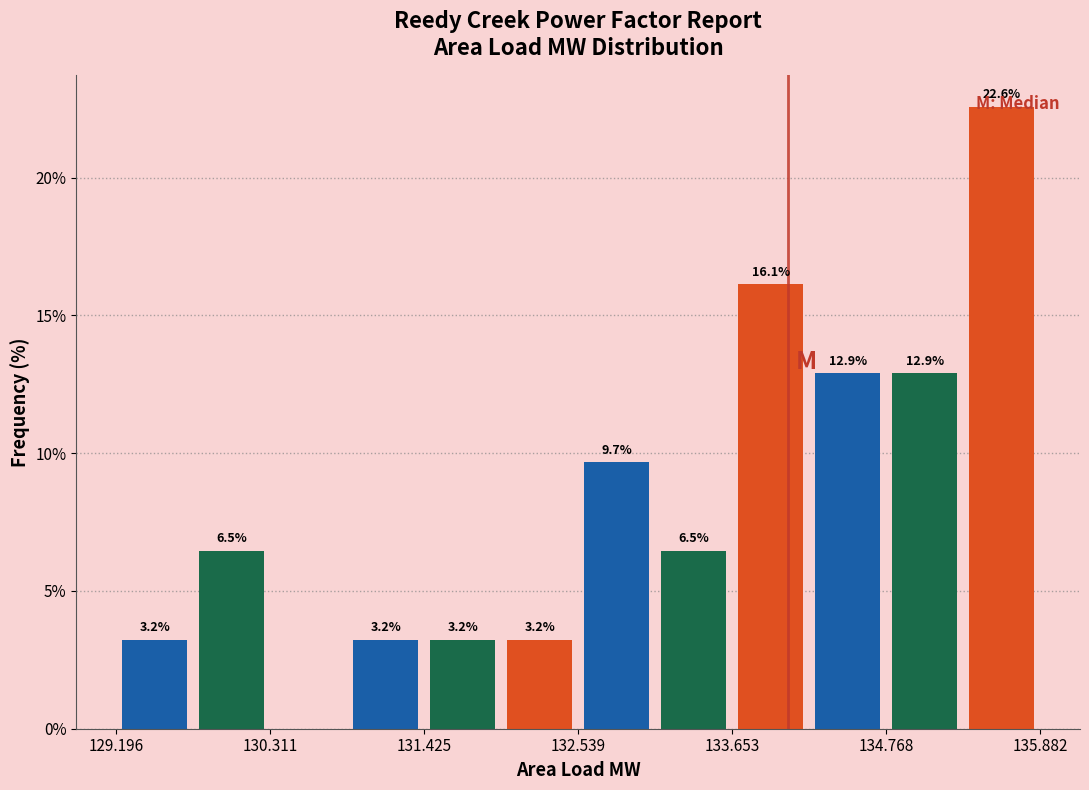

Around what value on the x-axis is the tallest bar? Give the approximate position of its centre, as read against the axis.

135.6